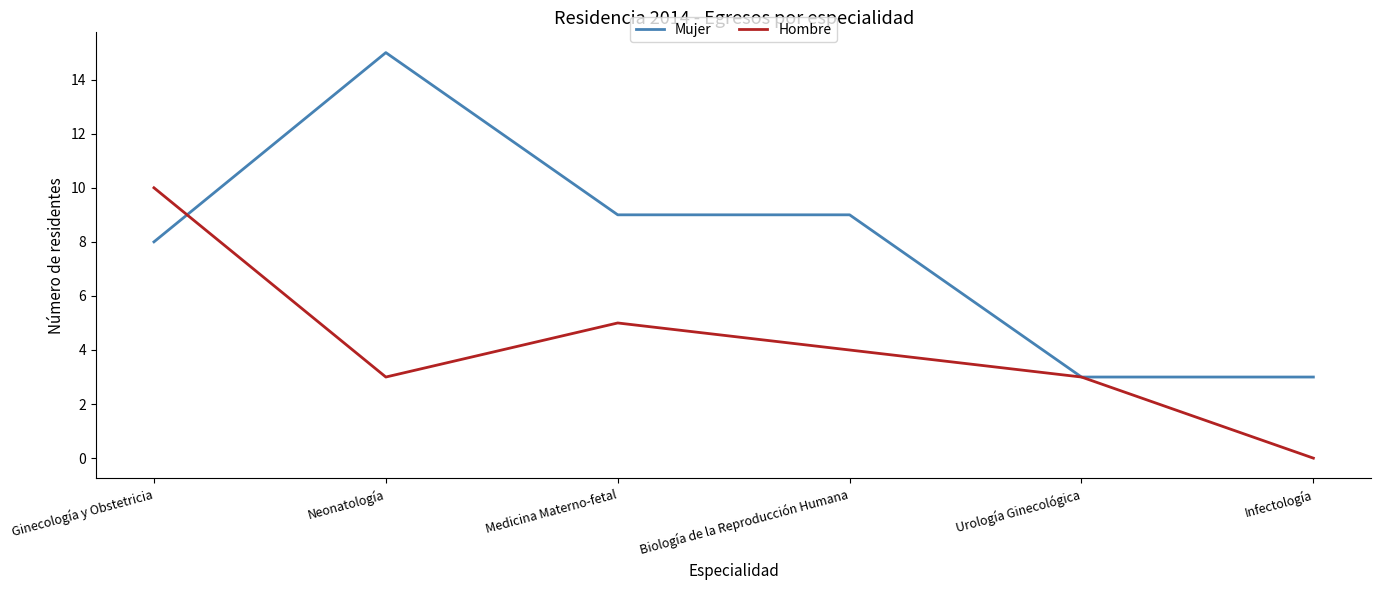

At which label does Mujer first exceed 9?

Neonatología